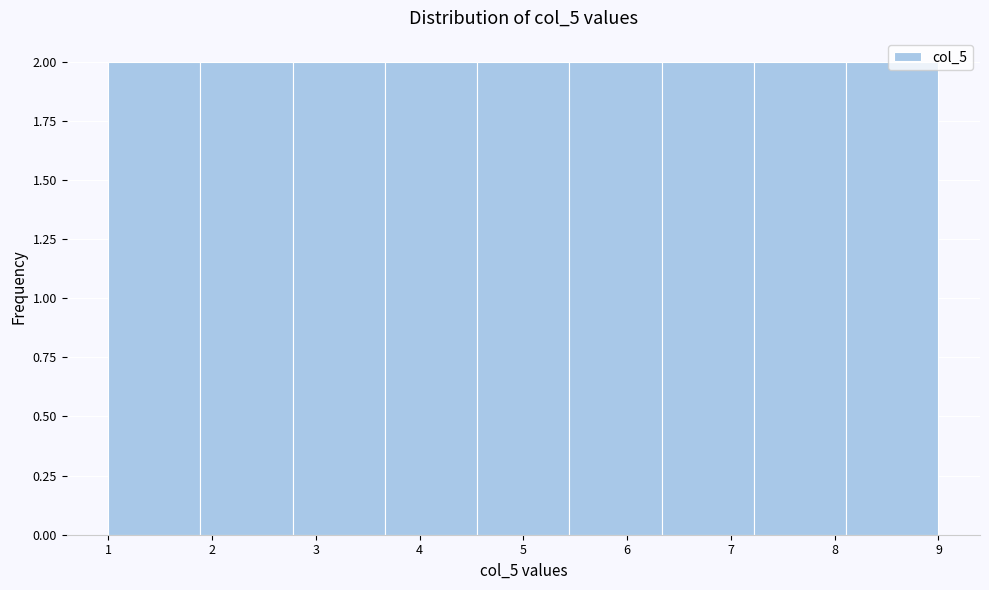

Reading left to right, transcribe this chart: for each bar, give the range it covers on the x-axis and its height. Neither the bar edges nor the heights are printed on the chart, so give them approximately, as read against the axes.

1.0 to 1.9: 2
1.9 to 2.8: 2
2.8 to 3.7: 2
3.7 to 4.6: 2
4.6 to 5.4: 2
5.4 to 6.3: 2
6.3 to 7.2: 2
7.2 to 8.1: 2
8.1 to 9.0: 2